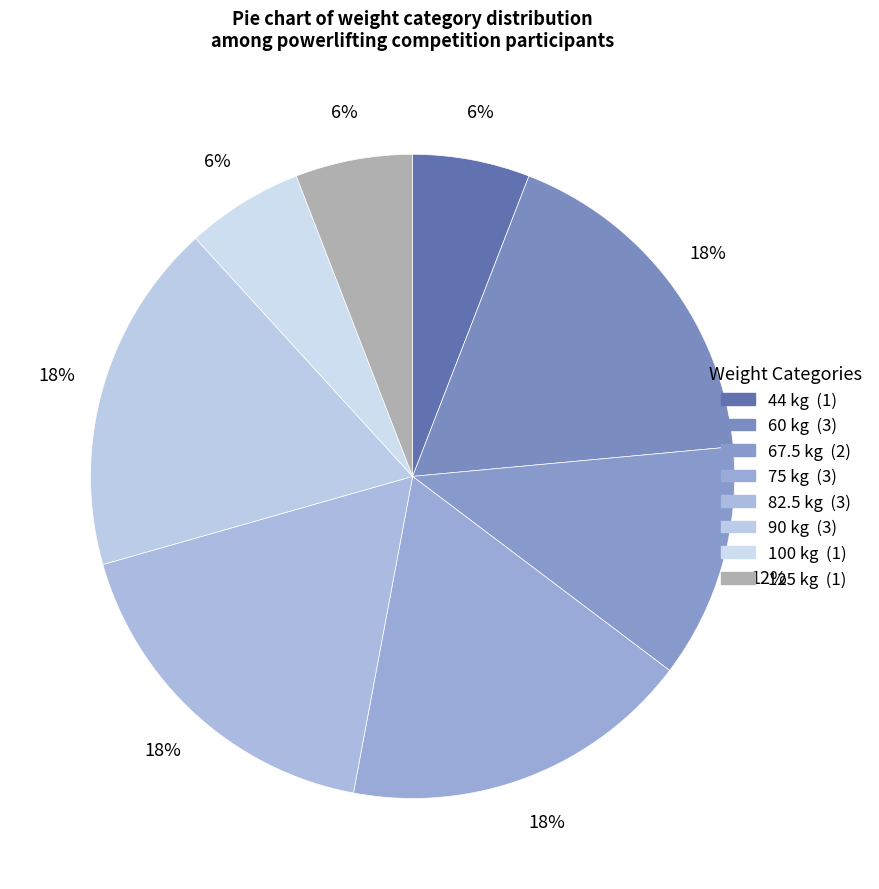

Count the number of slices in the pie.

8